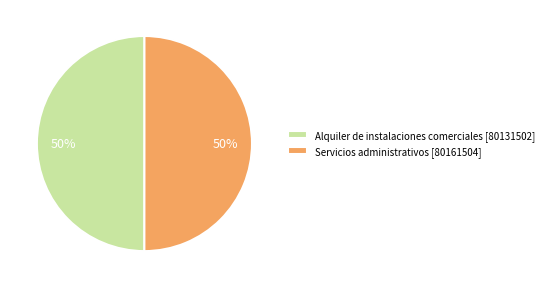

Is the sum of Servicios administrativos [80161504] and Alquiler de instalaciones comerciales [80131502] greater than half?

Yes